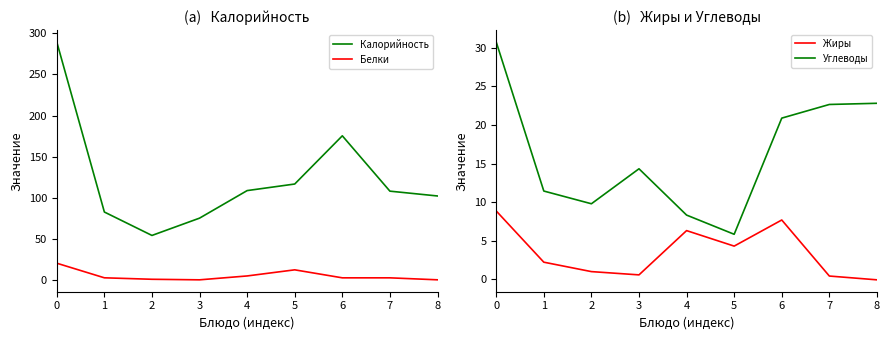

How many negative values does the Жиры series have?

1